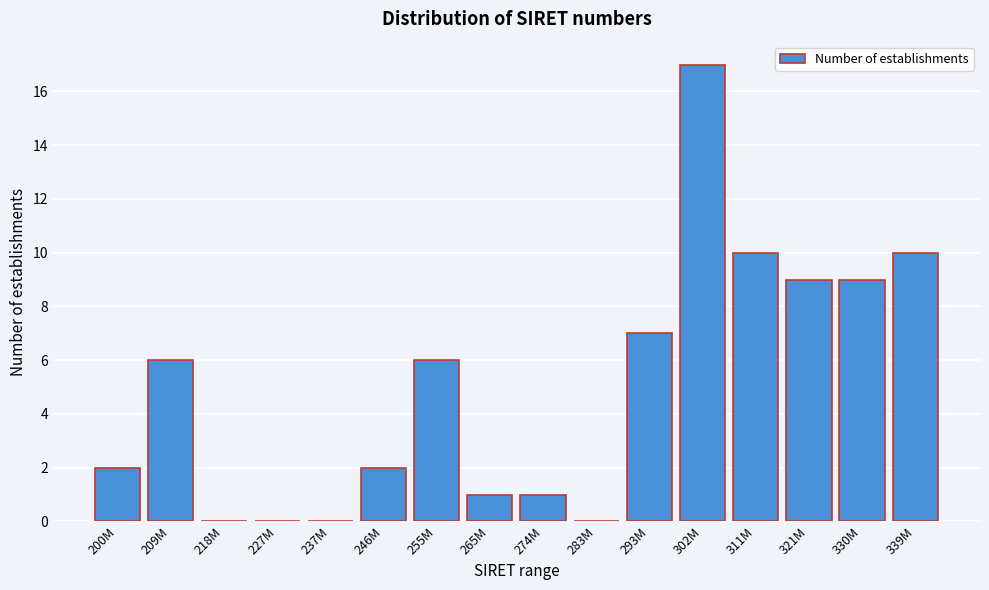

Reading left to right, list all the values displayed in this chart.

200M=2	209M=6	218M=0	227M=0	237M=0	246M=2	255M=6	265M=1	274M=1	283M=0	293M=7	302M=17	311M=10	321M=9	330M=9	339M=10